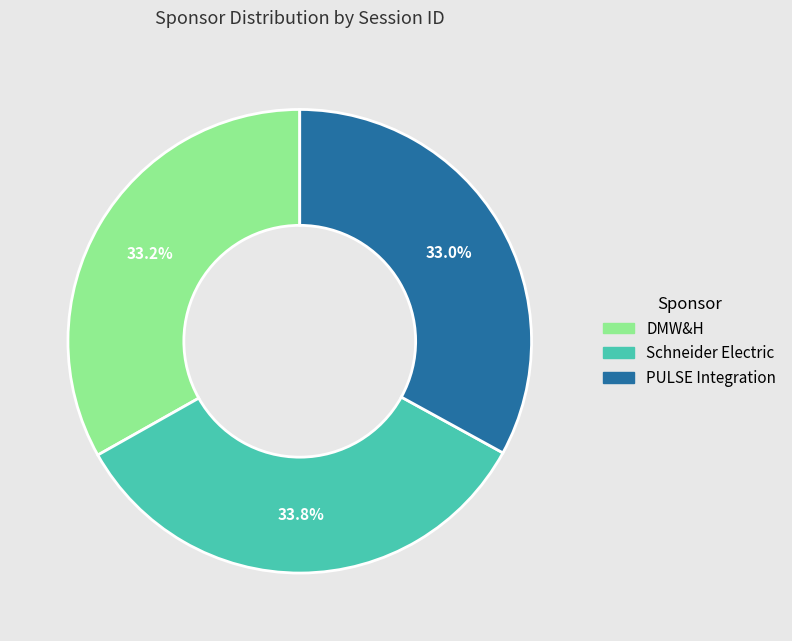

Which category has the biggest portion of the pie?

Schneider Electric